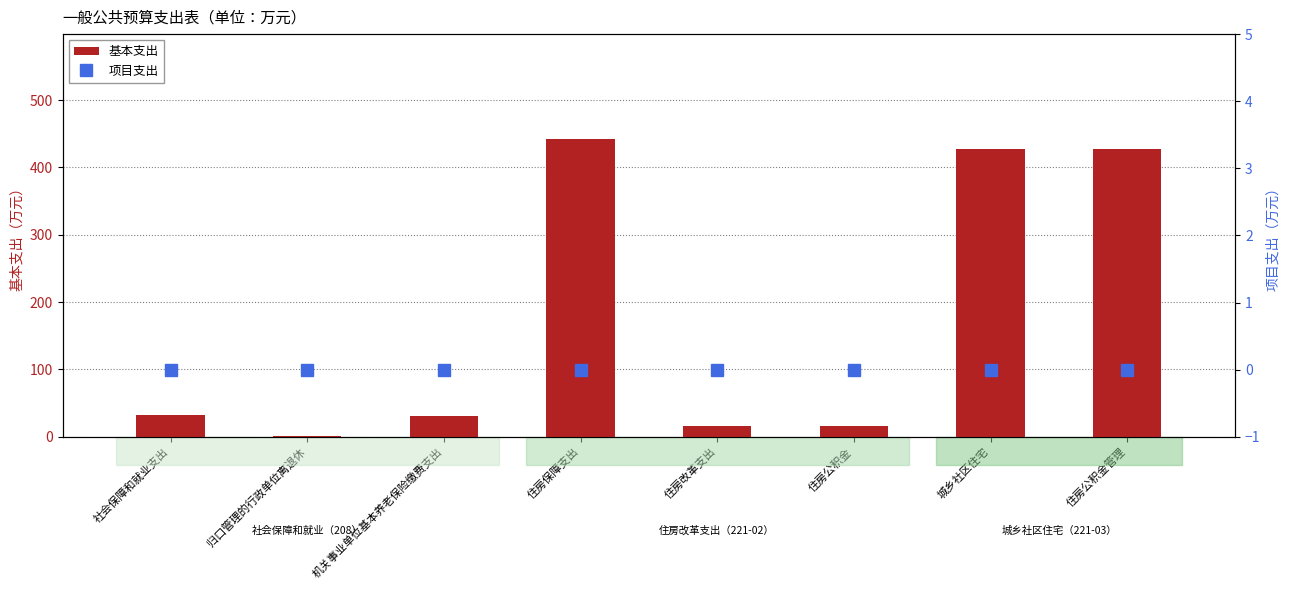

What is the spread (max minus min) of values at 住房改革支出?

15.9